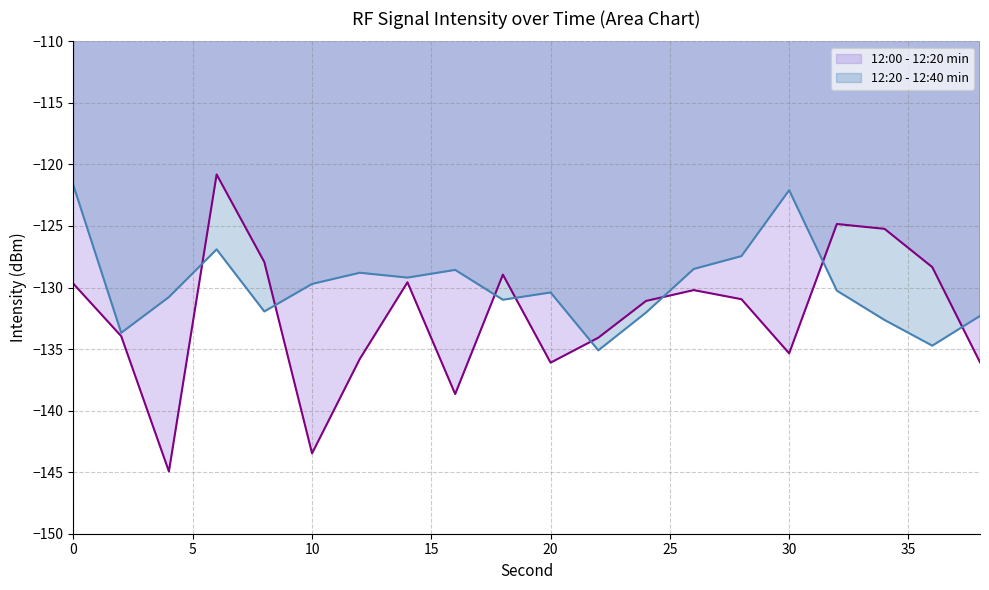

How many lines are shown in the chart?

2